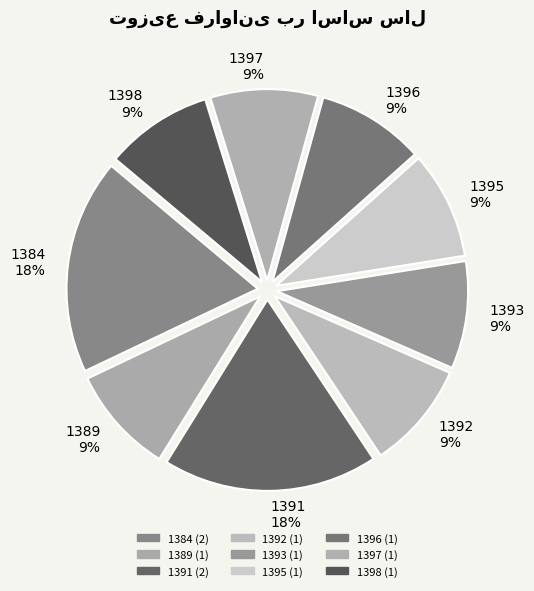

To the nearest percent, what is the average slice percentage?

11%